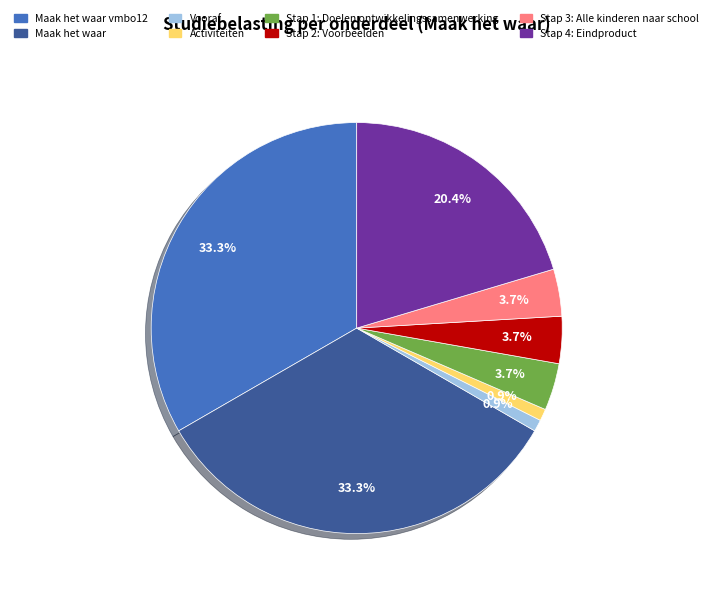

How many segments does this pie chart have?

8